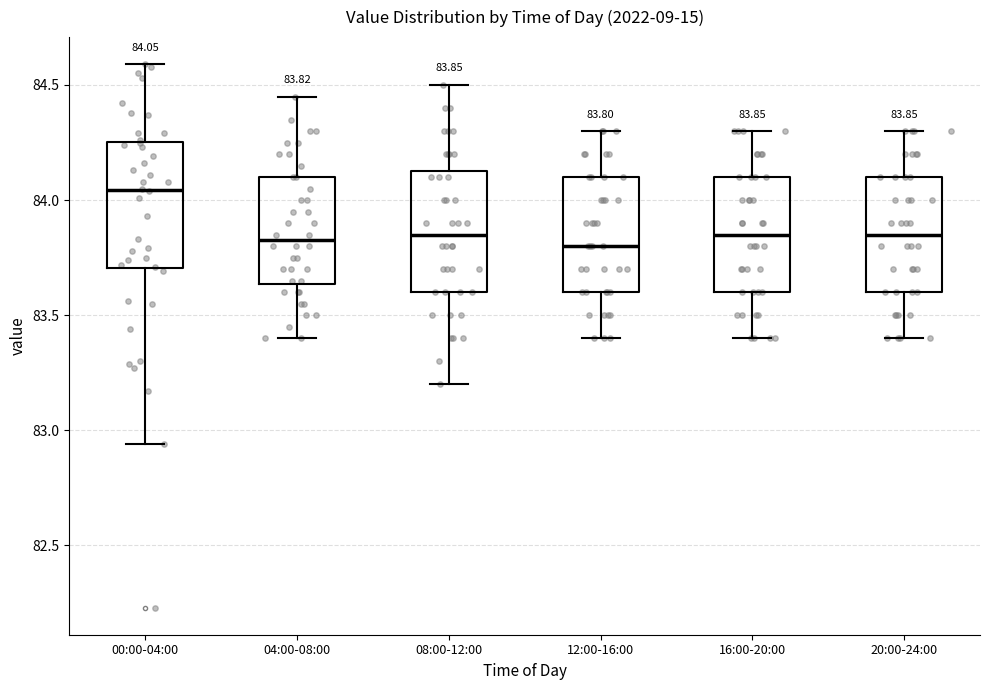

Which box has the highest median line?

00:00-04:00